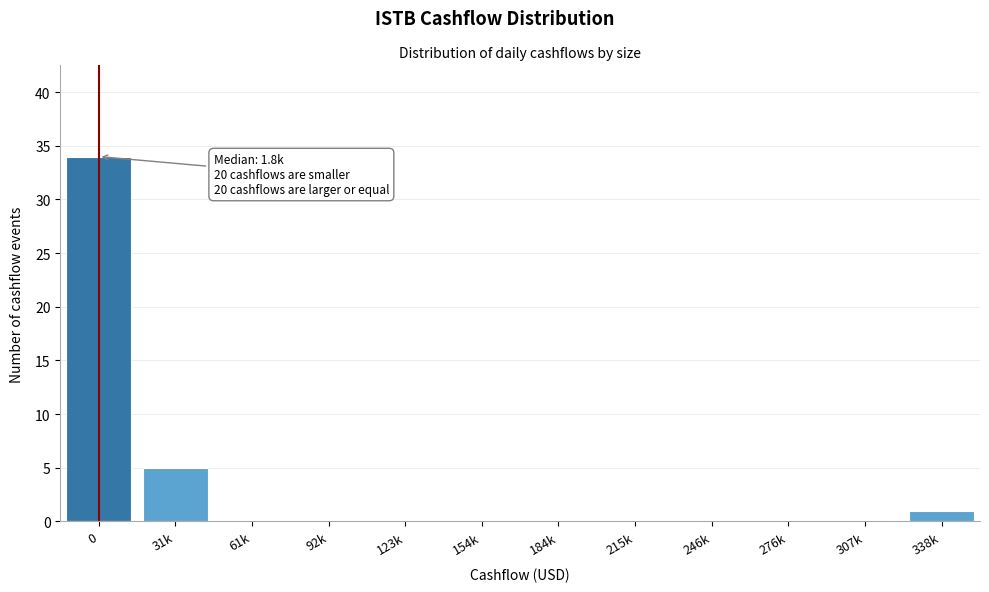

Reading left to right, what are all the values shown in this chart?

0=34	31k=5	61k=0	92k=0	123k=0	154k=0	184k=0	215k=0	246k=0	276k=0	307k=0	338k=1